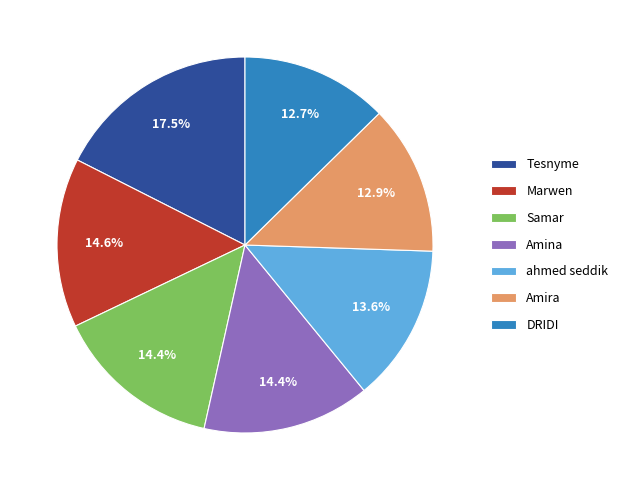

What is the ratio of the value at DRIDI to the value at Samar?

0.9